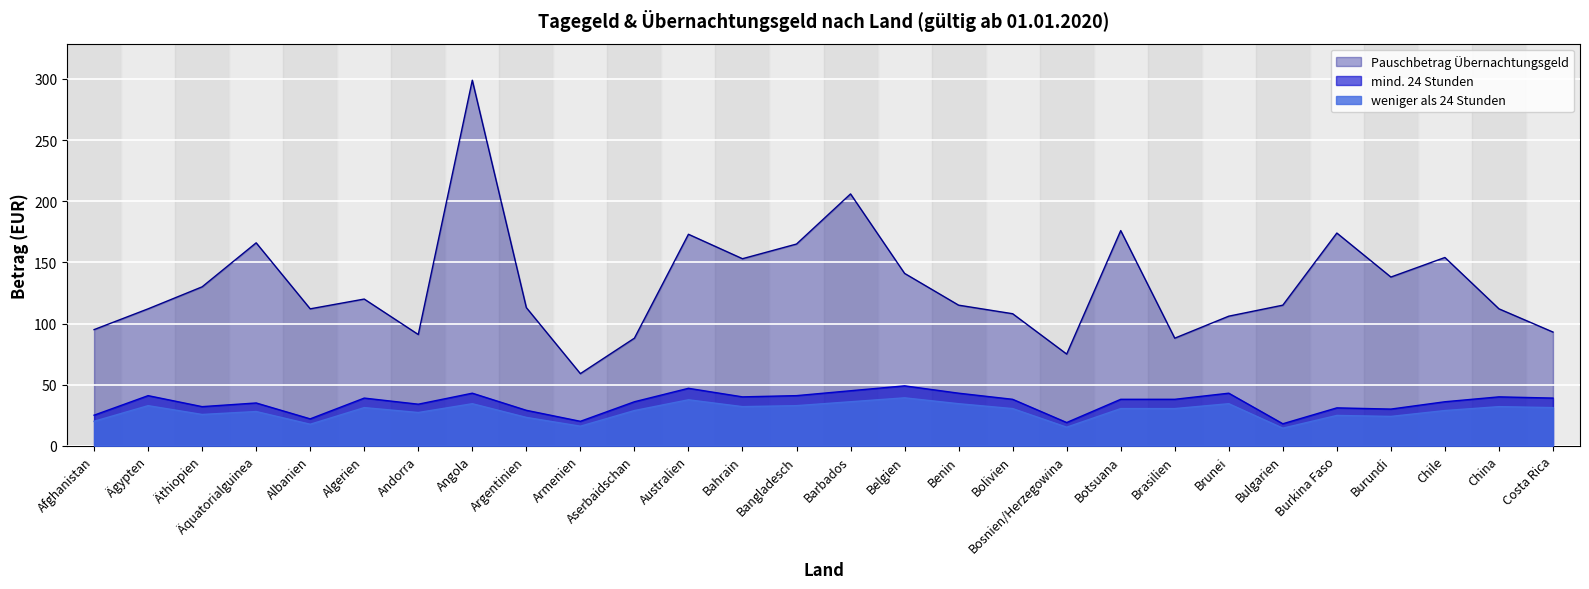

Count the number of categories in the chart.

28